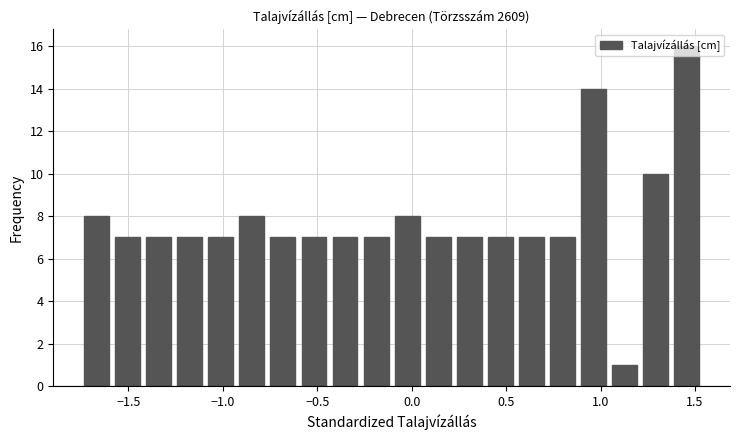

Read against the x-axis, roughly where is the centre of the tallest bar?

1.45